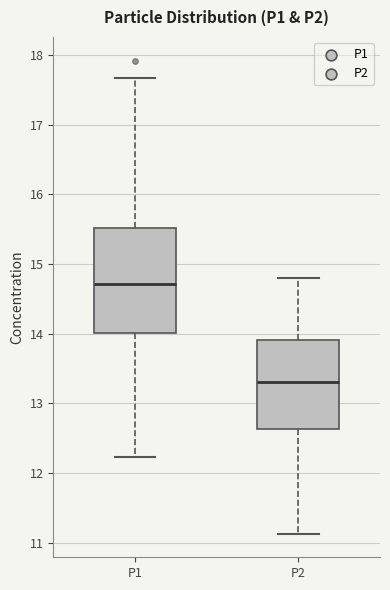

Which box has the highest median line?

P1